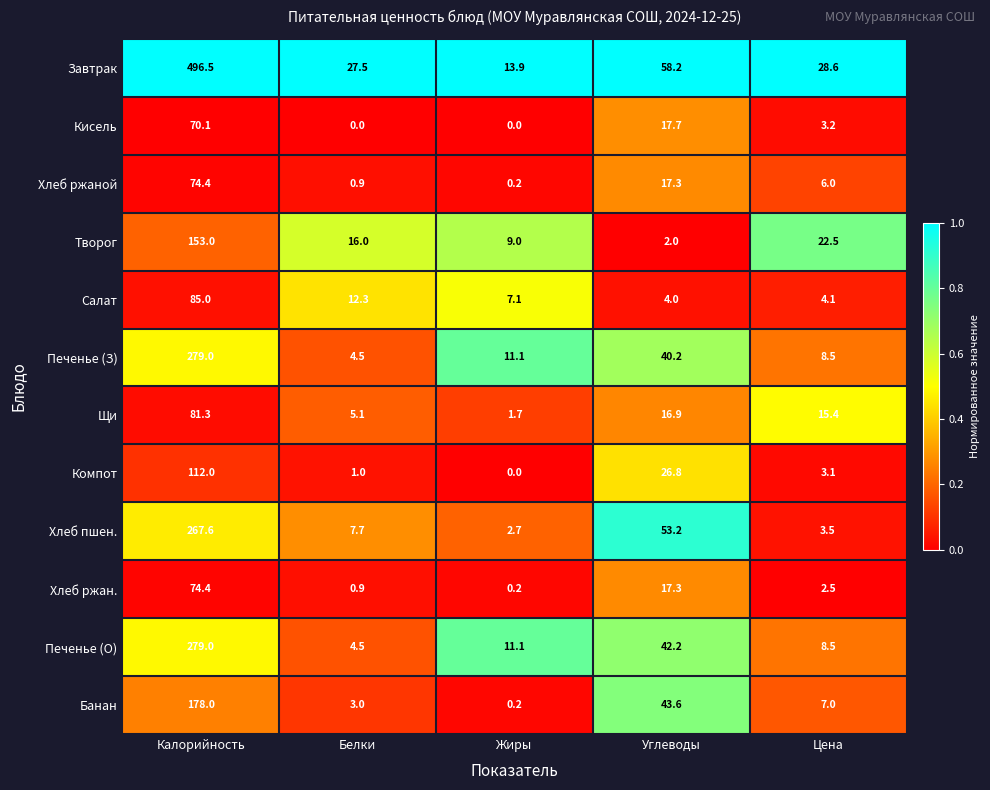

What is the sum of the Хлеб ржан. values at Жиры and Углеводы?

17.5